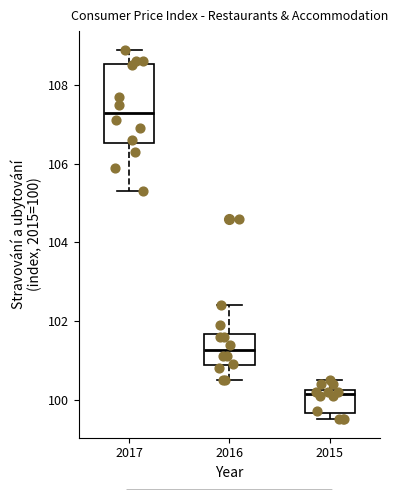

Comparing the boxes themselves (not the whiskers), which one is the tallest?

2017